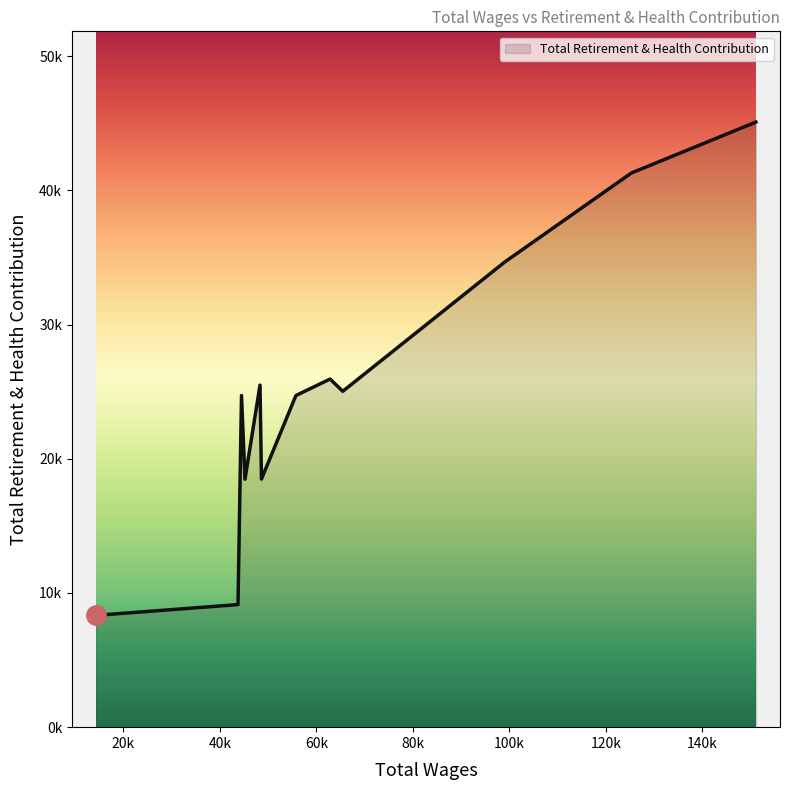

How many points are lower than both their immediate neighbors (excluding endpoints)?

3